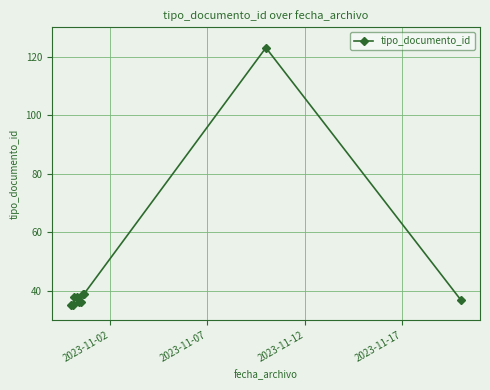

What is the average value?

46